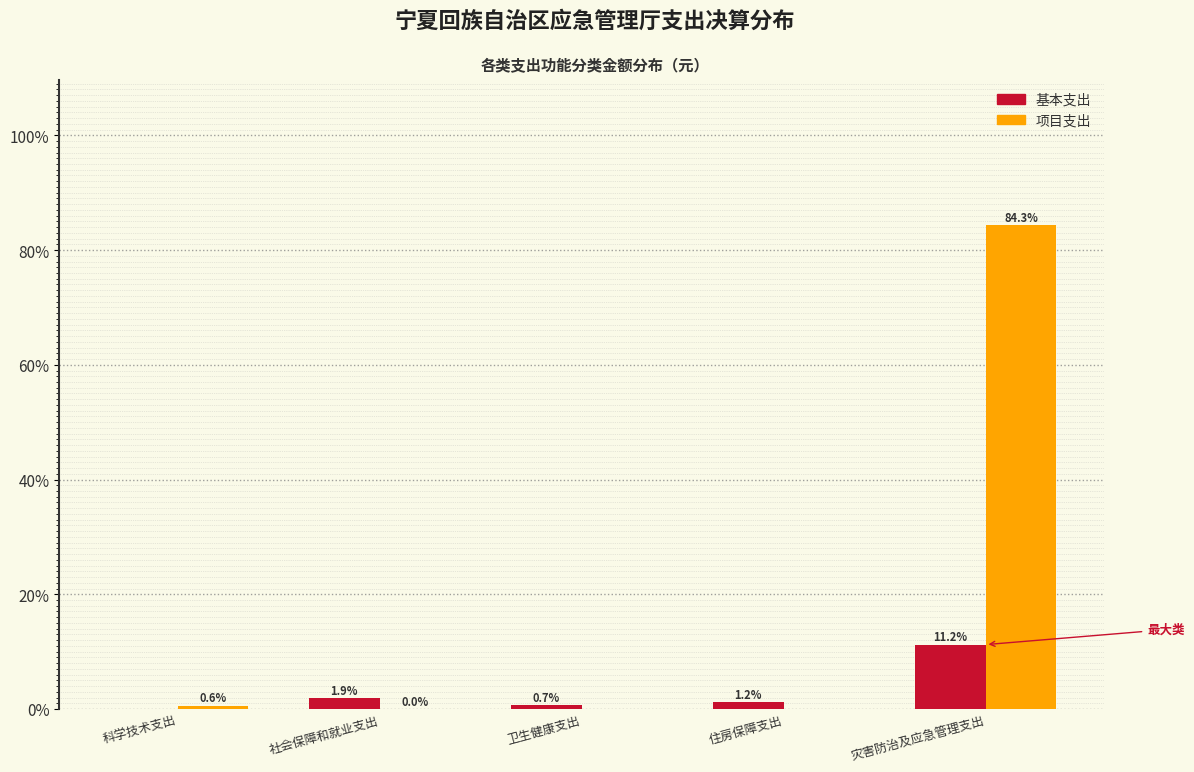

True or false: 项目支出 has a value of 0.0 at 社会保障和就业支出.

True